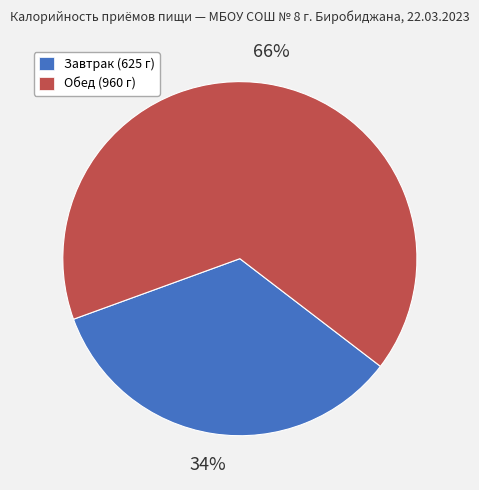

Is it true that Завтрак (625 г) is 34% of the pie?

True